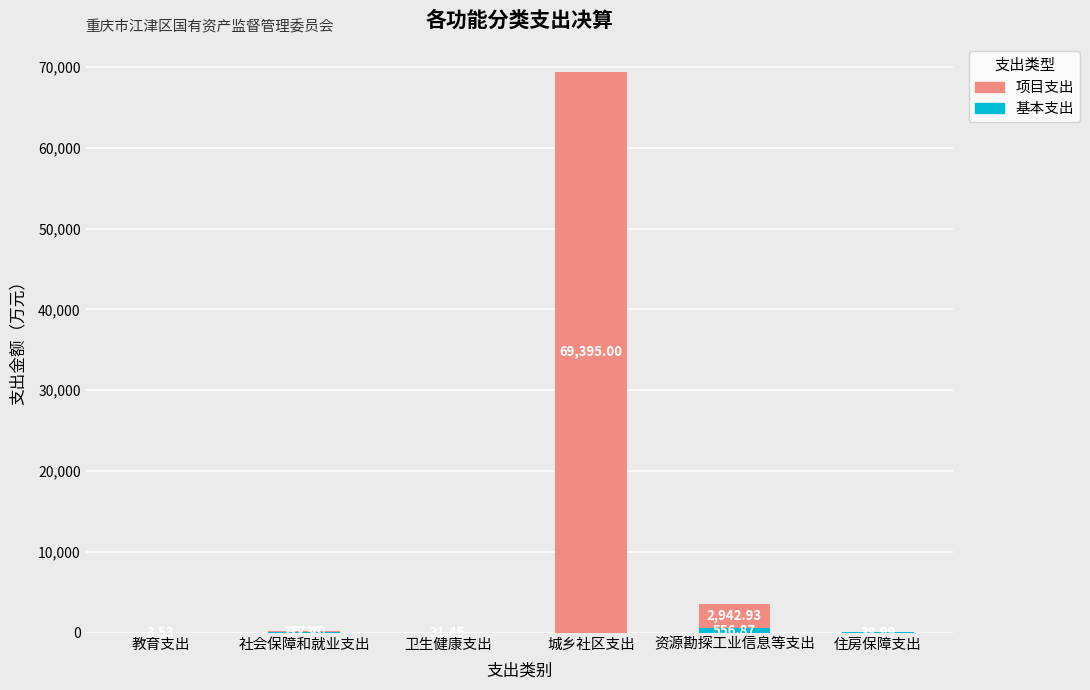

What is the total value across all series at 城乡社区支出?

69395.0